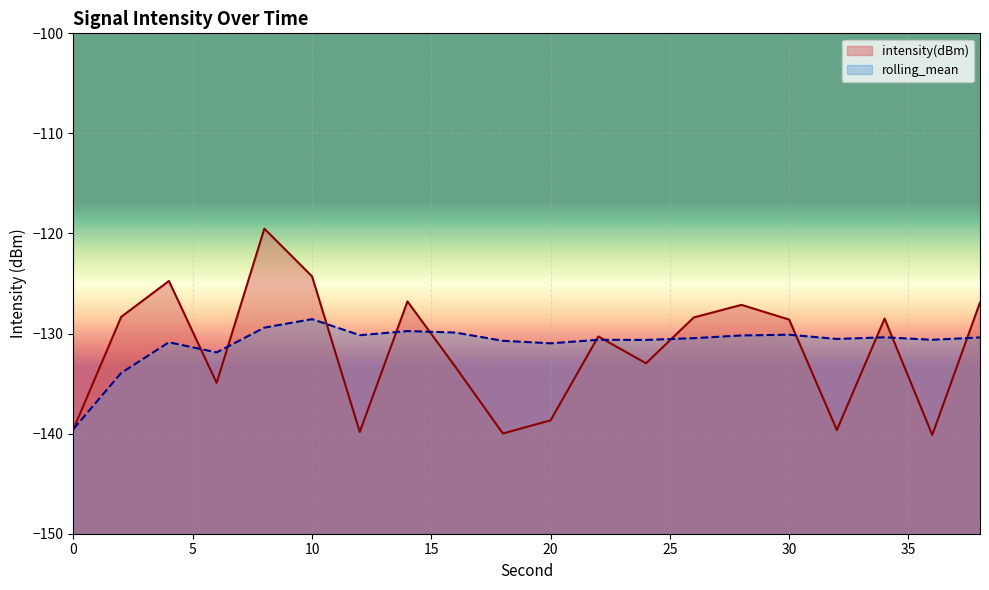

The value of rolling_mean at 12 is -178.3. True or false?

False